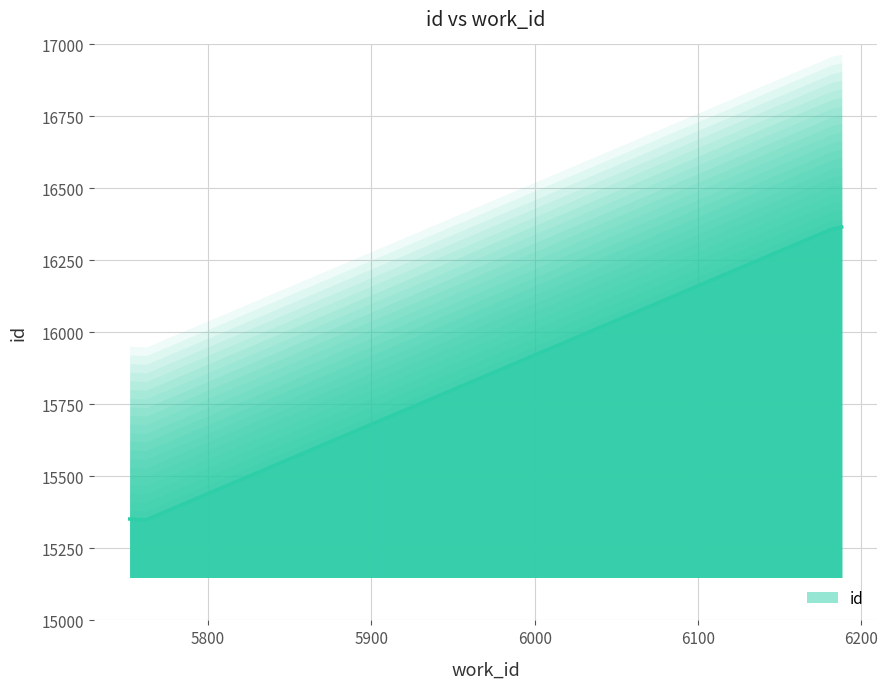

Reading right to left, extract all data points from this chart.

6188=16366	6182=16359	5752=15349	5762=15352